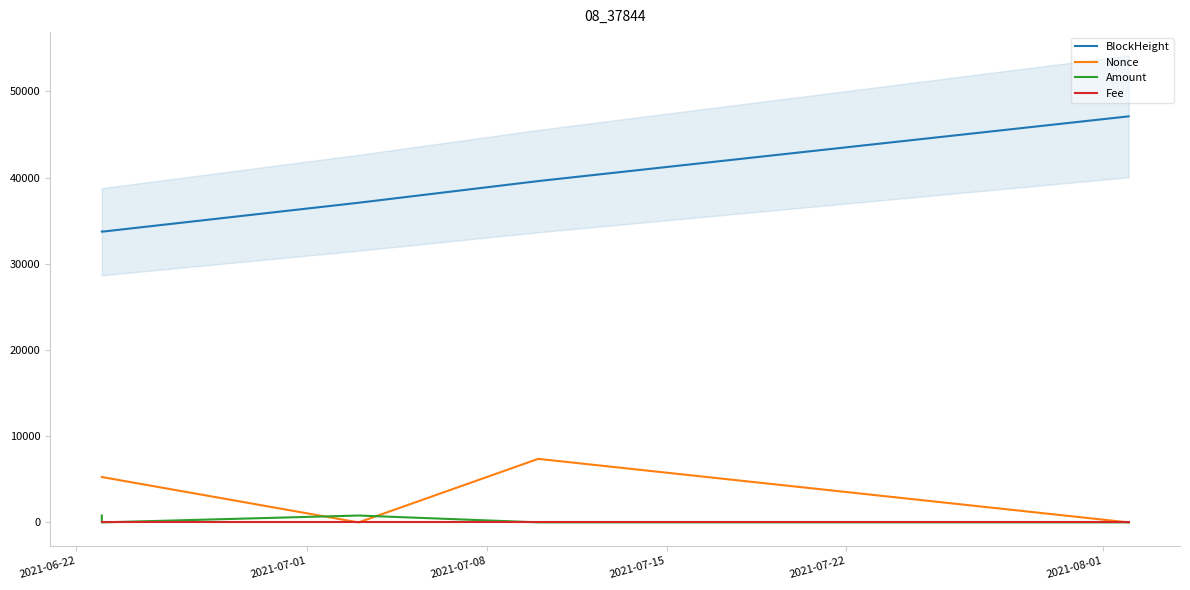

At which label does Fee reach its peak?

2021-06-22